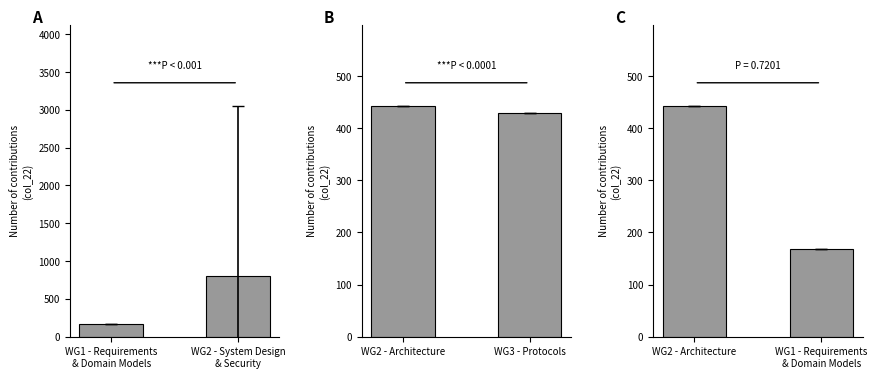

What is the difference between the maximum and minimum values in the C series?

275.0